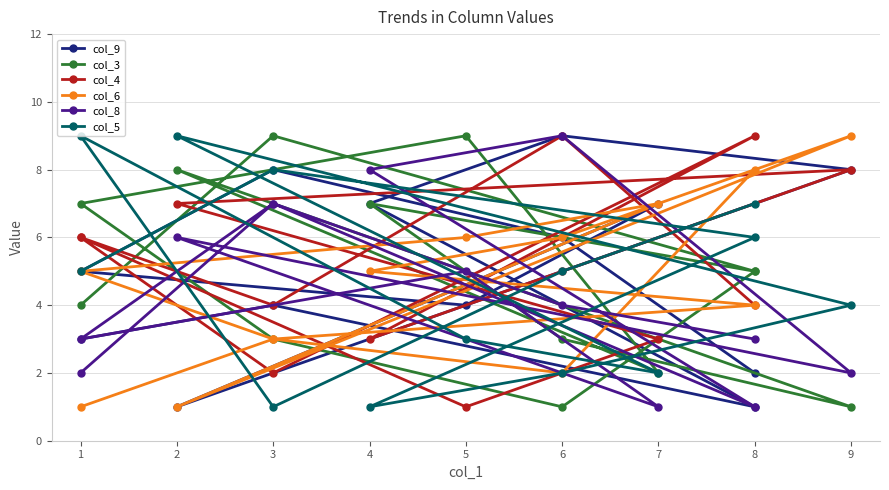

True or false: col_8 and col_3 intersect in this chart.

True